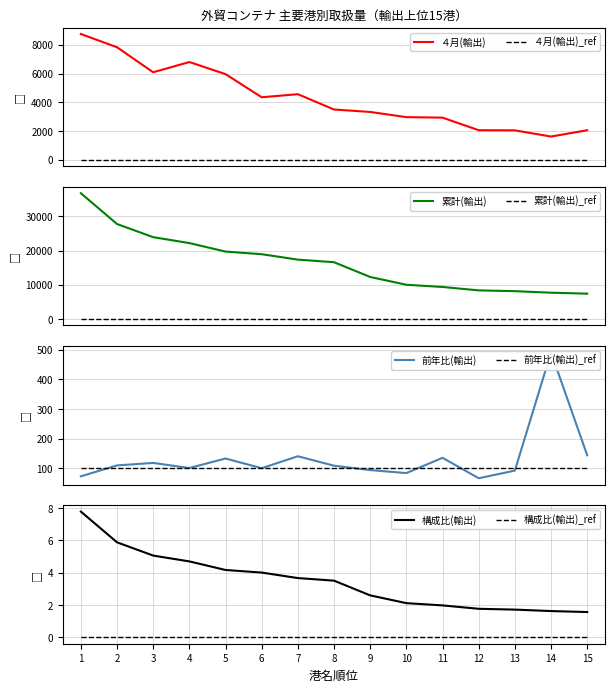

What is the maximum value for 構成比(輸出)?

7.8